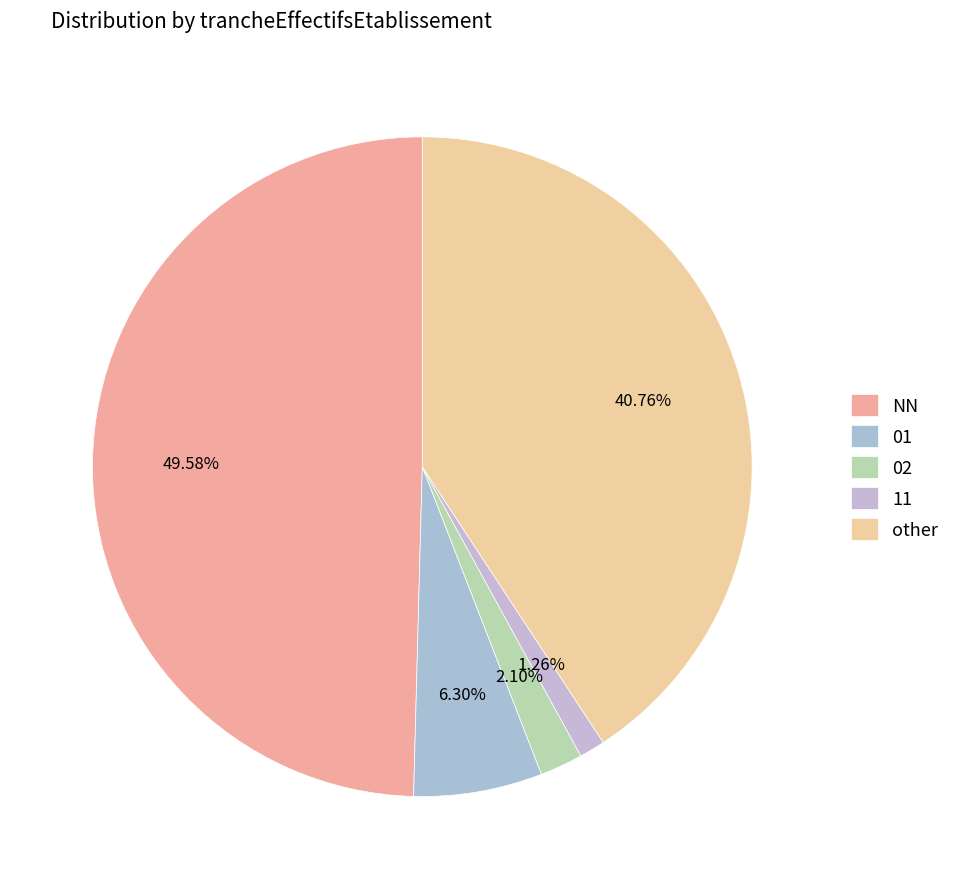

Is there a majority slice in this chart?

No